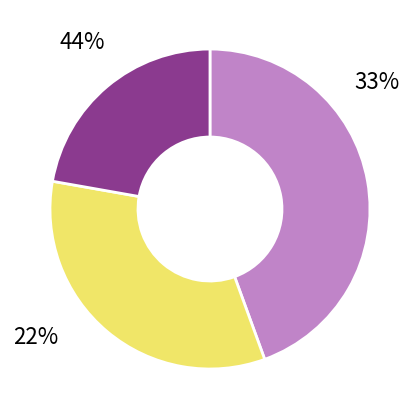

How many slices are in this pie chart?

3